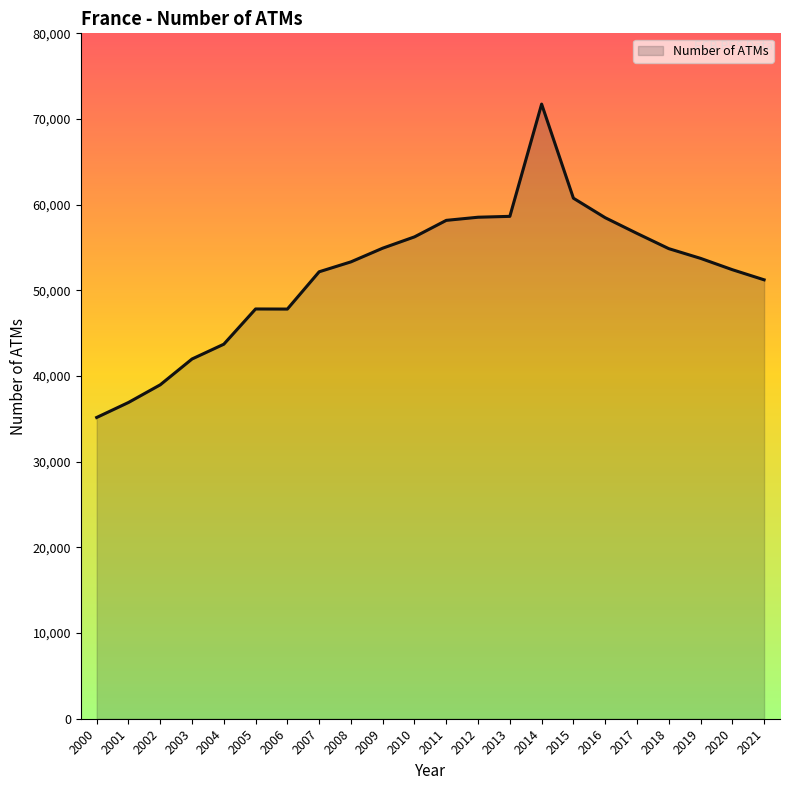

At which label does the data first exceed 53735?

2009